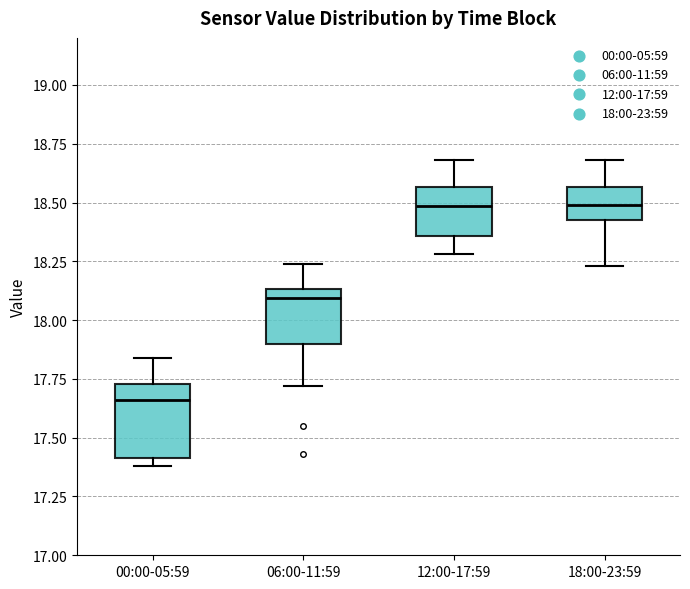

Reading left to right, transcribe this box plot: for each box, give where its median line is, the range the box spans, and where its two whiskers end, as read against the y-axis. The values are not printed on the chart, so give them approximately, as read against the axis.

00:00-05:59: median 17.65, box 17.40 to 17.75, whiskers 17.40 (just below the box's lower edge) to 17.85
06:00-11:59: median 18.10, box 17.90 to 18.15, whiskers 17.70 to 18.25
12:00-17:59: median 18.50, box 18.35 to 18.55, whiskers 18.30 to 18.70
18:00-23:59: median 18.50, box 18.45 to 18.55, whiskers 18.25 to 18.70